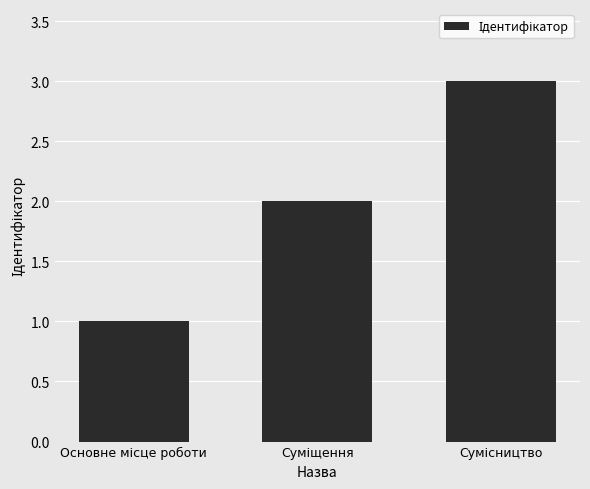

What is the maximum value shown in the chart?

3